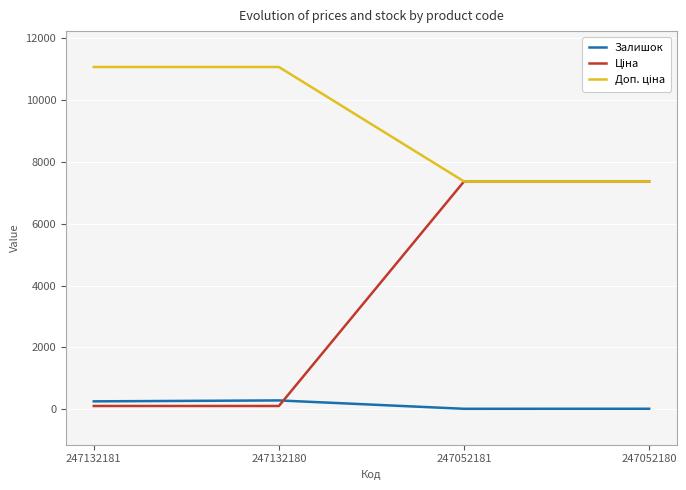

Rank the series at 247132181 from lowest to highest value.

Ціна, Залишок, Доп. ціна